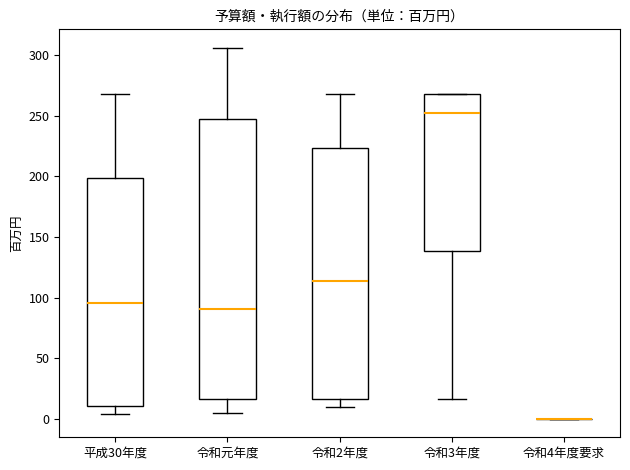

Reading left to right, transcribe this box plot: for each box, give where its median line is, the range the box spans, and where its two whiskers end, as read against the y-axis. The values are not printed on the chart, so give them approximately, as read against the axis.

平成30年度: median 95, box 10 to 200, whiskers 5 to 270
令和元年度: median 90, box 15 to 250, whiskers 5 to 305
令和2年度: median 115, box 15 to 225, whiskers 10 to 270
令和3年度: median 250, box 140 to 270, whiskers 15 to 270
令和4年度要求: box collapsed to a line at 0, whiskers 0 to 0